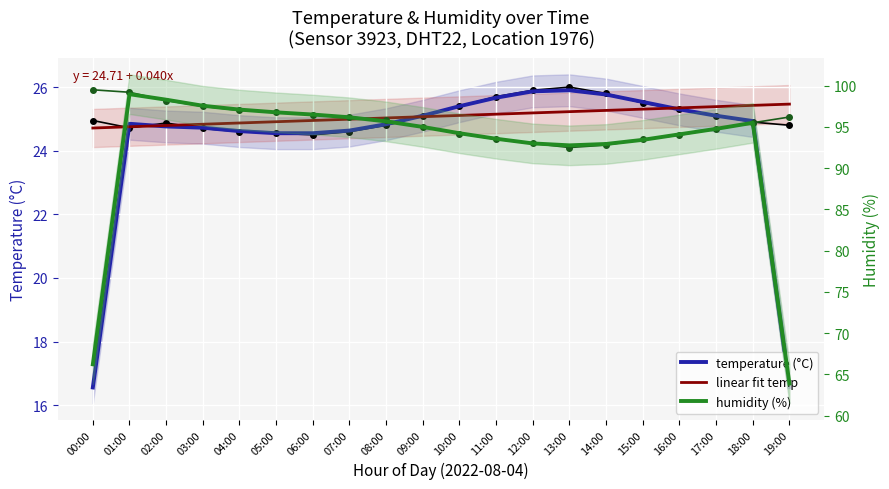

True or false: humidity (%) and temperature (°C) cross at least once.

False